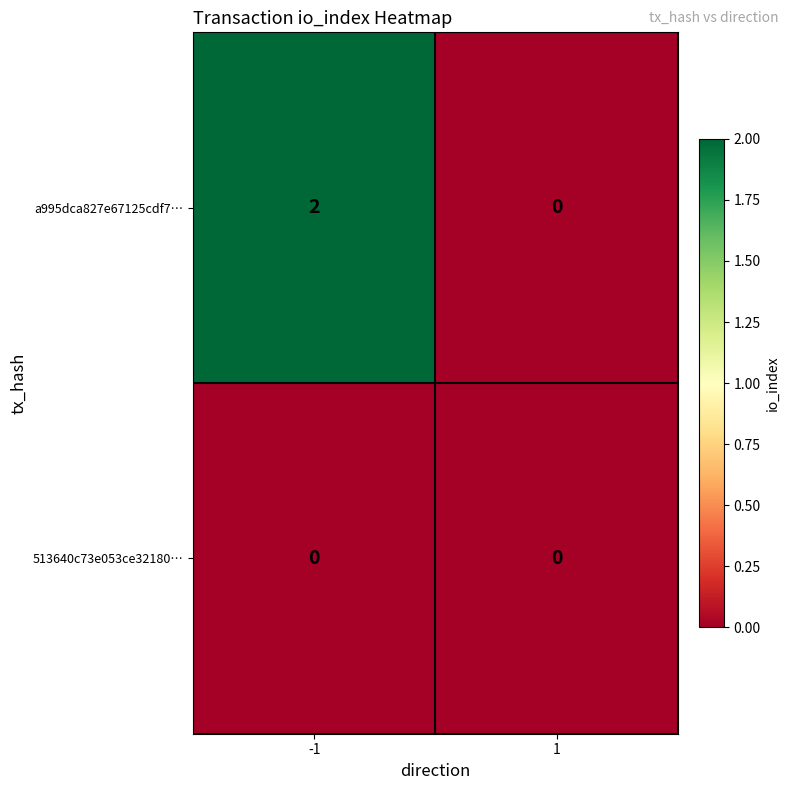

List the series in order of their peak value, highest first.

a995dca827e67125cdf7…, 513640c73e053ce32180…